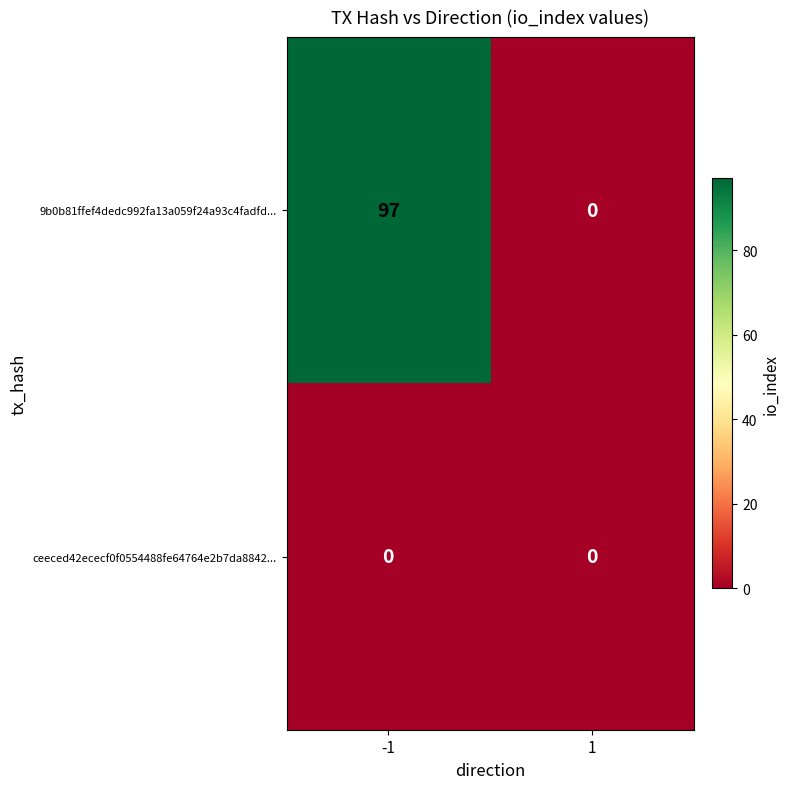

Reading right to left, list all the values displayed in this chart.

9b0b81ffef4dedc992fa13a059f24a93c4fadfd...: 1=0	-1=97
ceeced42ececf0f0554488fe64764e2b7da8842...: 1=0	-1=0